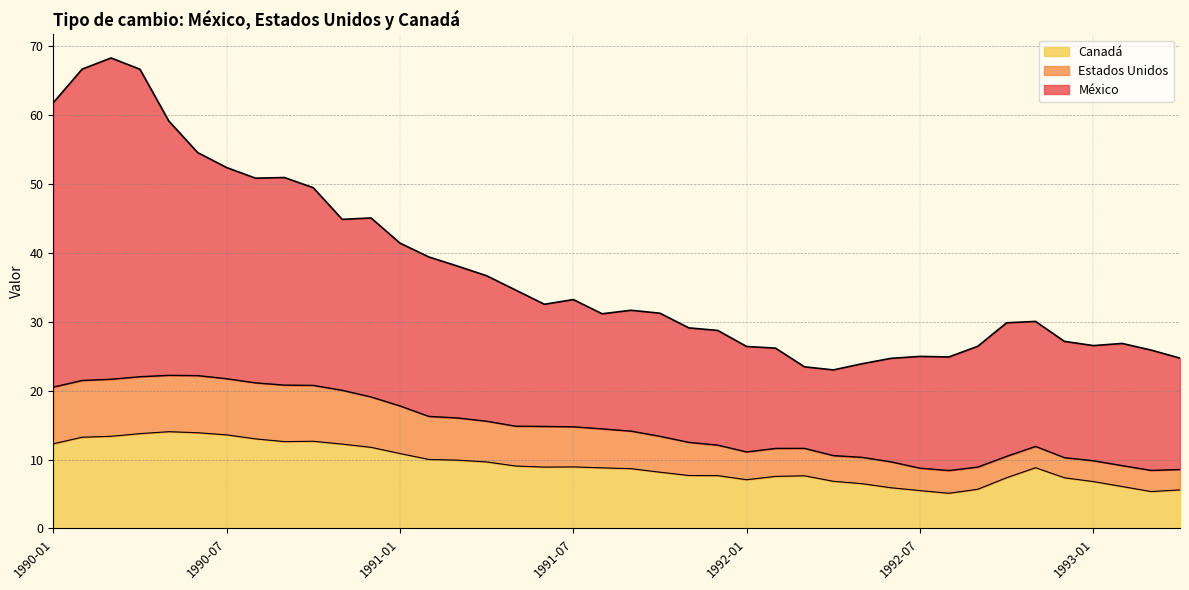

What is the label of the 35th point from the left?

1992-11